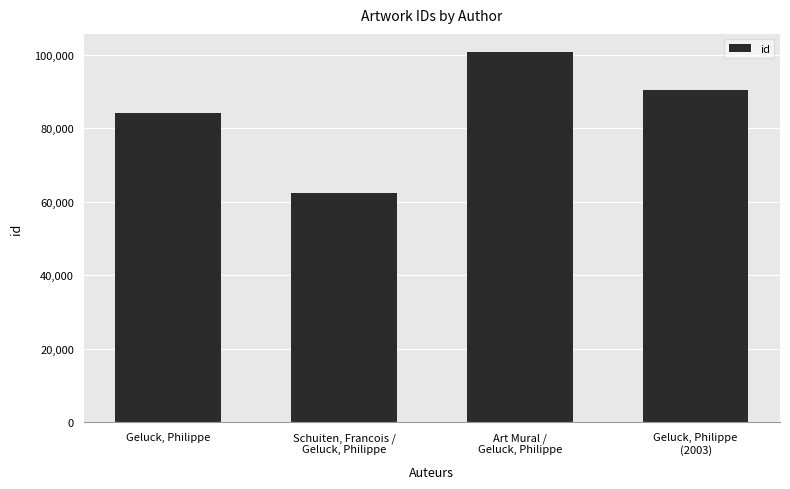

What is the maximum value shown in the chart?

100592